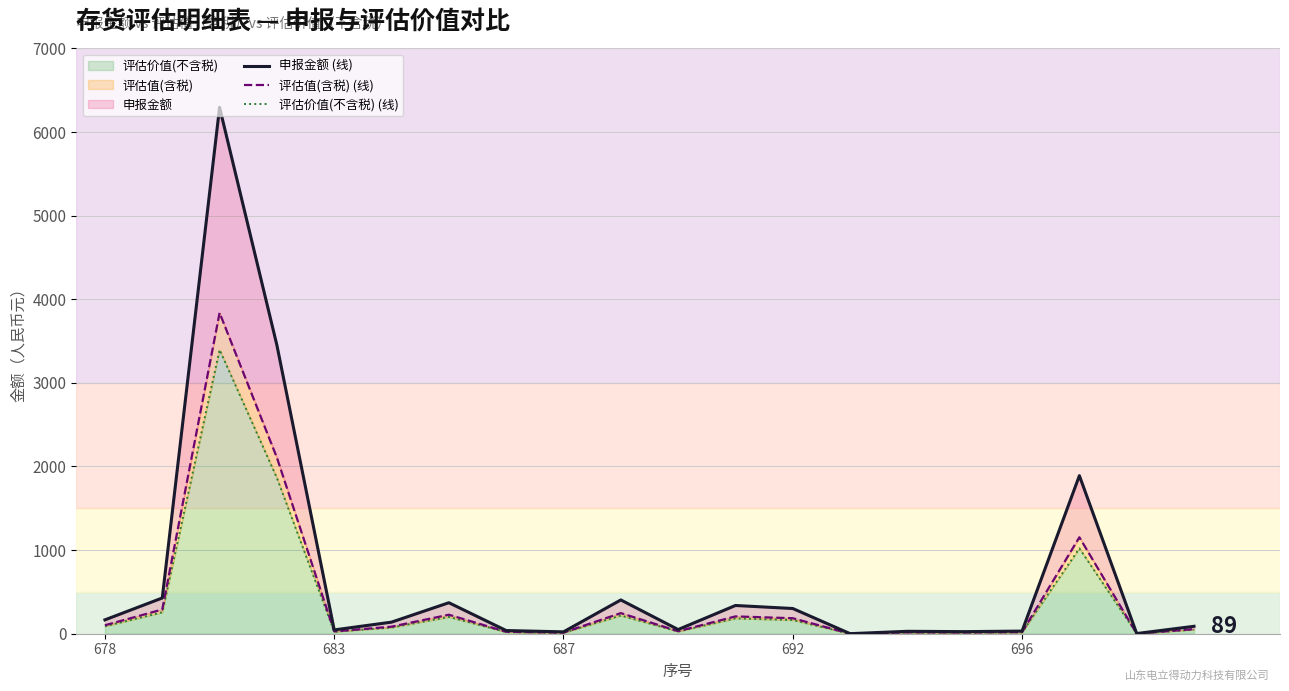

Reading right to left, extract all data points from this chart.

申报金额 (线): 88.8	2.3	1890.4	31.5	25.0	29.0	0.7	301.5	337.7	50.0	404.0	22.4	38.0	370.8	138.6	45.6	3451.2	6295.2	427.4	165.9
评估值(含税) (线): 55.2	1.4	1153.5	19.6	15.3	17.6	0.5	185.3	207.1	30.3	246.5	13.7	23.1	227.3	84.2	27.7	2106.0	3838.0	289.7	101.2
评估价值(不含税) (线): 48.8	1.2	1020.8	17.4	13.5	15.6	0.4	164.0	183.3	26.8	218.2	12.1	20.4	201.2	74.5	24.5	1863.7	3396.5	256.4	89.5